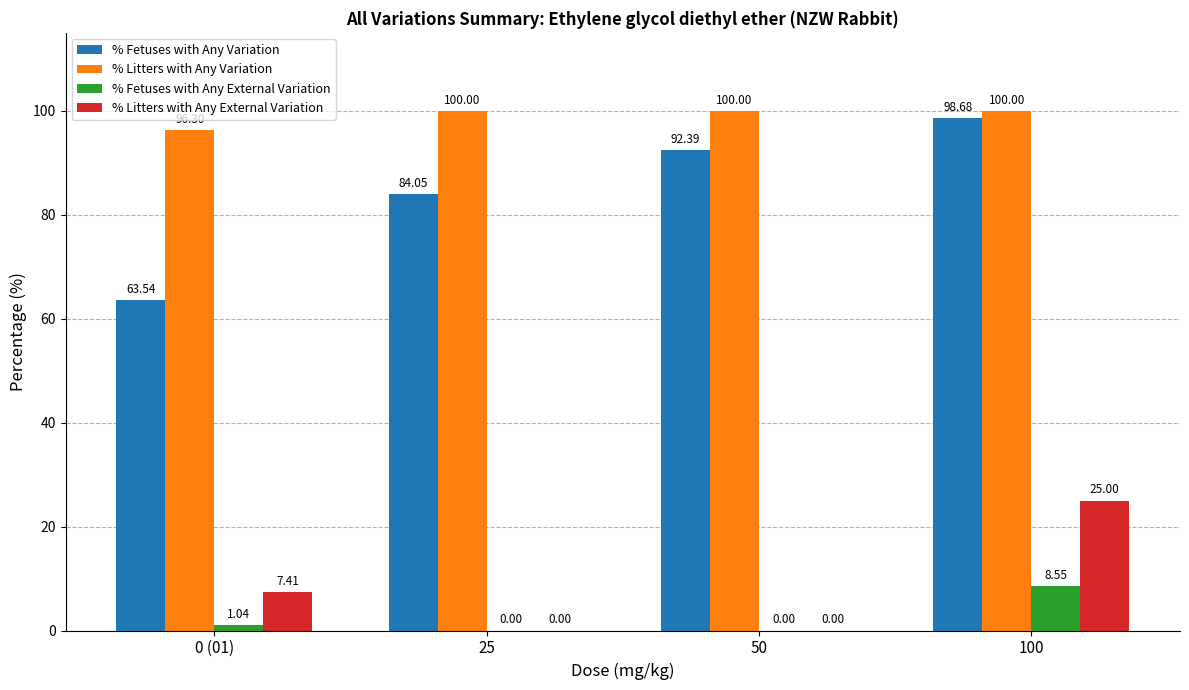

Which series changed the most between 0 (01) and 50?

% Fetuses with Any Variation